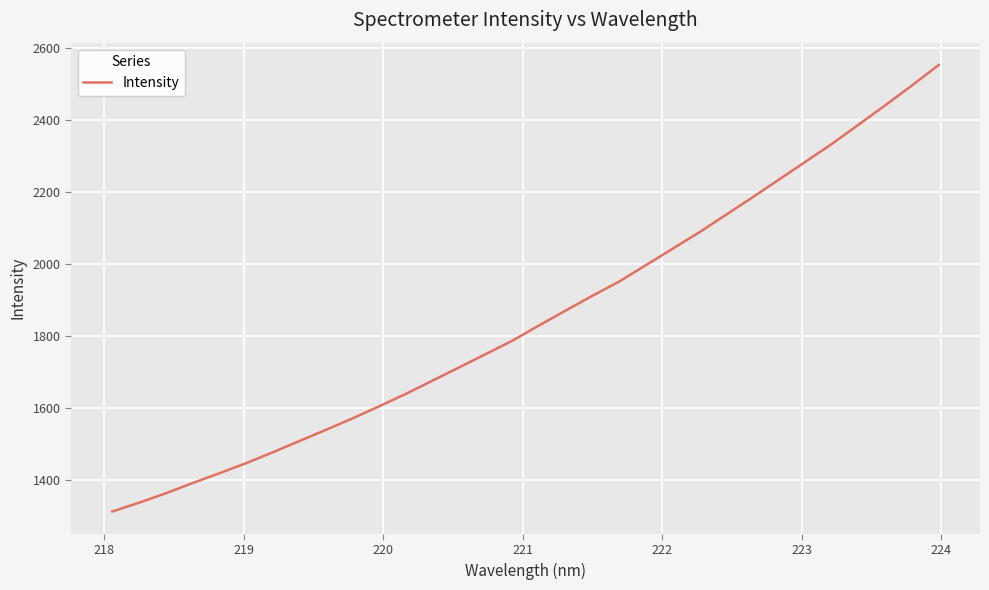

What is the difference between the maximum and minimum values?

1239.6